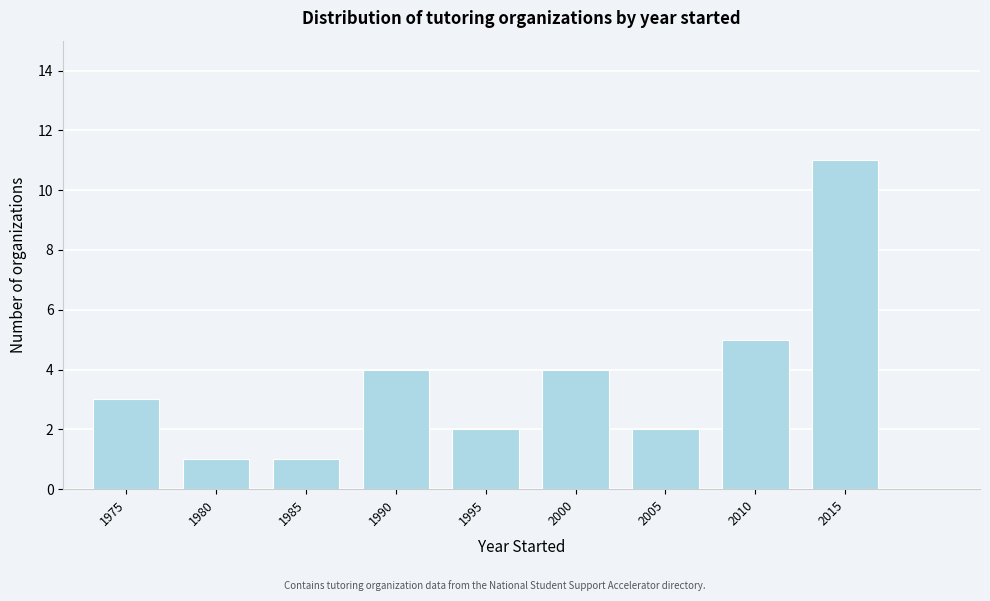

Reading left to right, transcribe all the data shown in this chart.

3	1	1	4	2	4	2	5	11